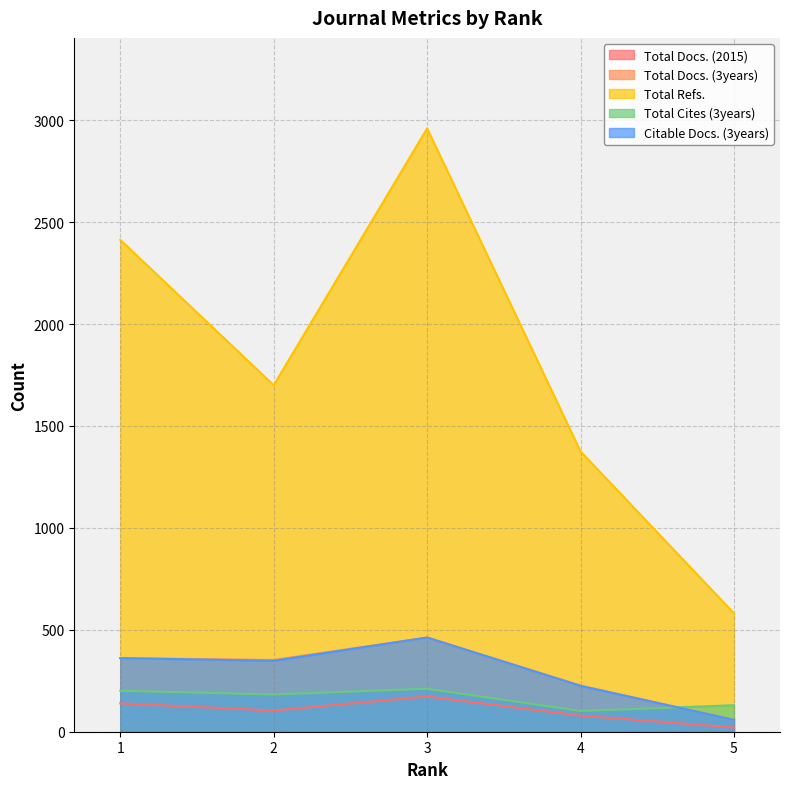

What is the minimum value shown in the chart?

21